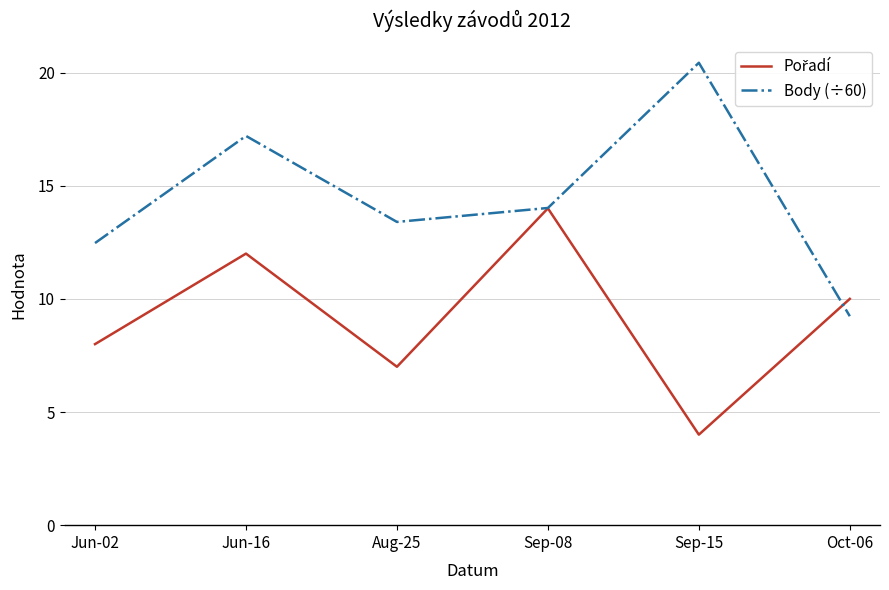

At how many categories does at least one series exceed 7?

6